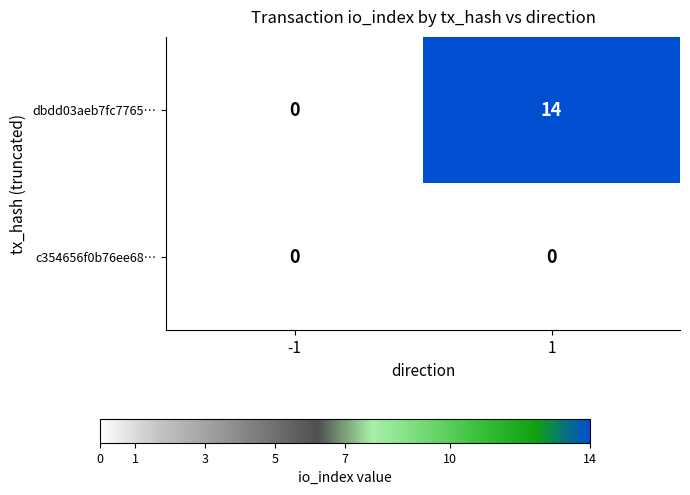

Which series has the largest total across all categories?

dbdd03aeb7fc7765…